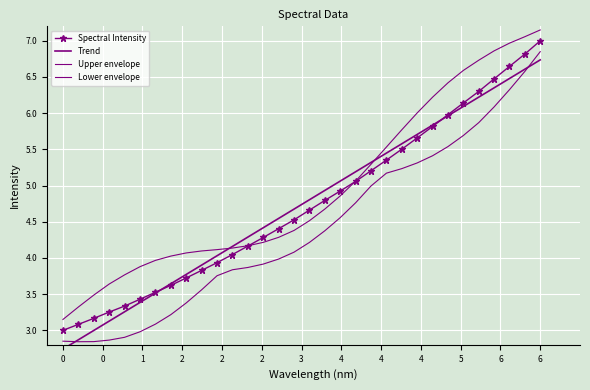

What is the maximum value shown in the chart?

7.2